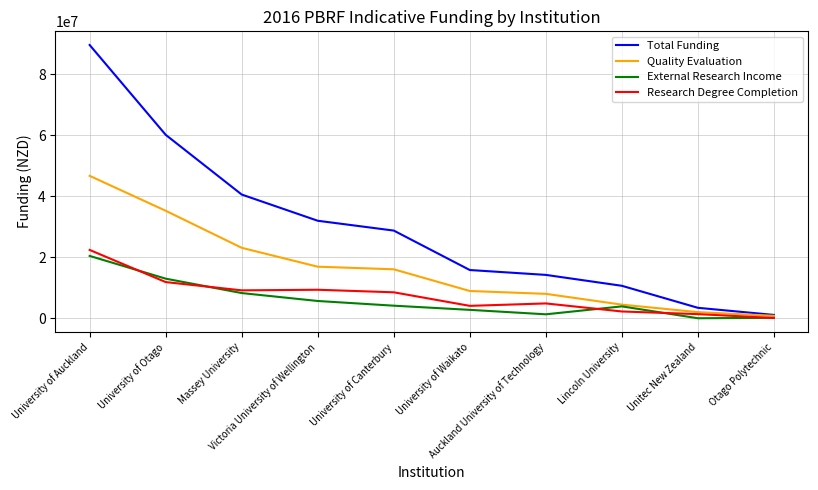

Which series has the largest range (max minus min)?

Total Funding